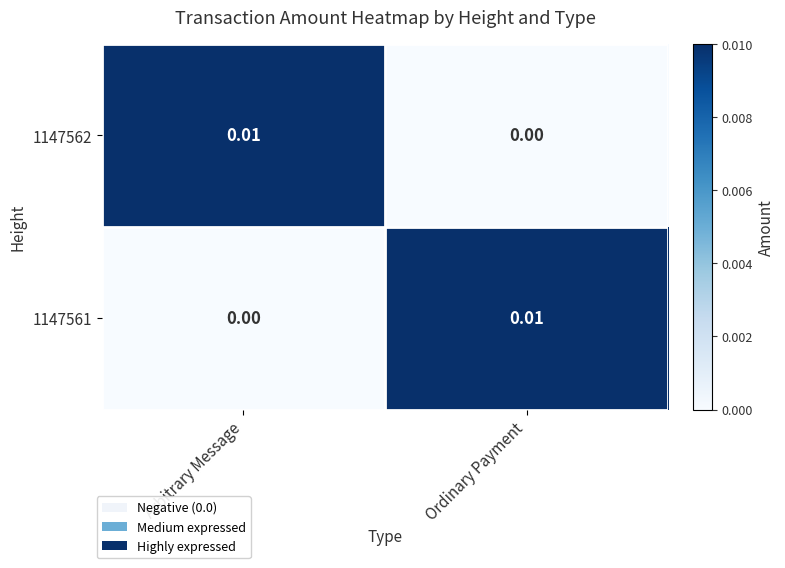

Rank the categories by 1147561 value from lowest to highest.

Arbitrary Message, Ordinary Payment